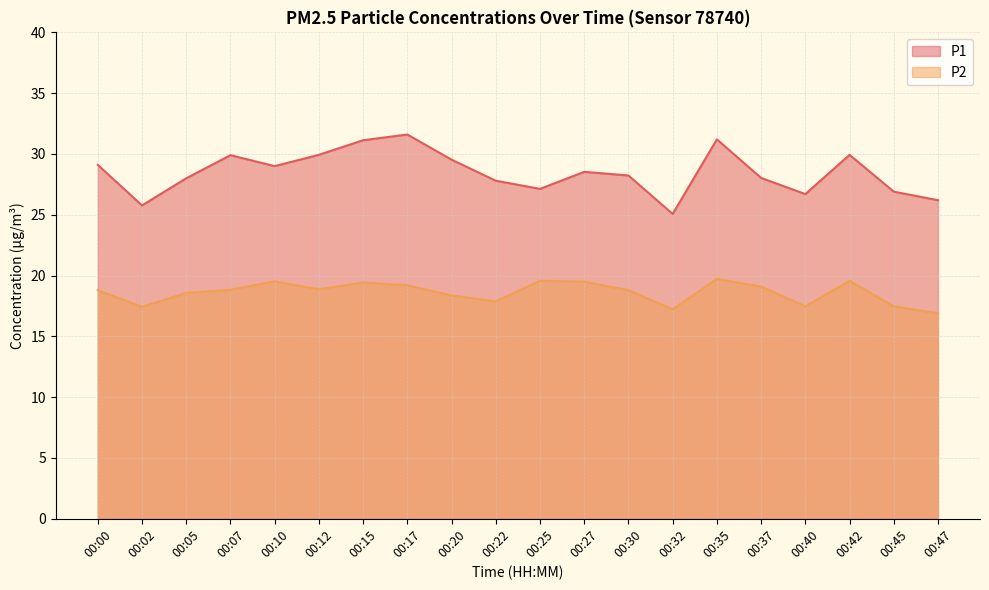

At which category is the sum across all series the highest?

00:35